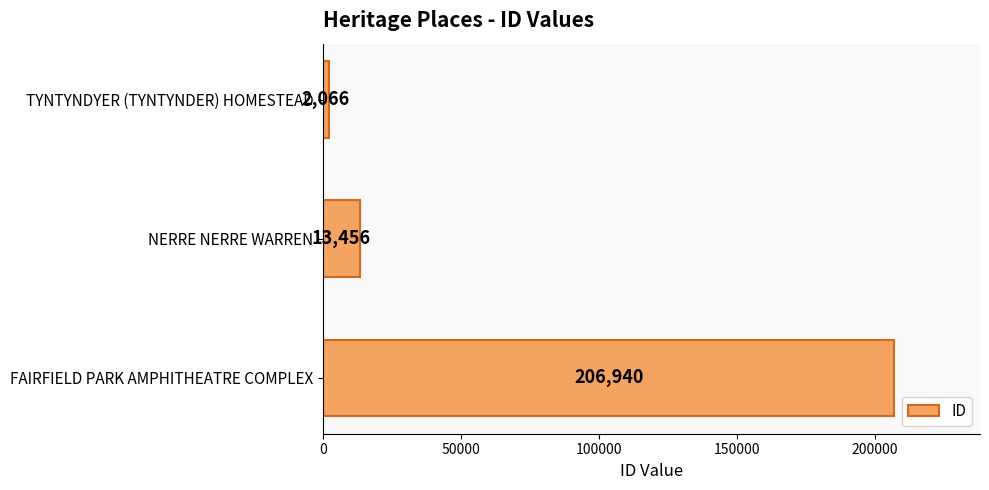

What is the average value?

74154